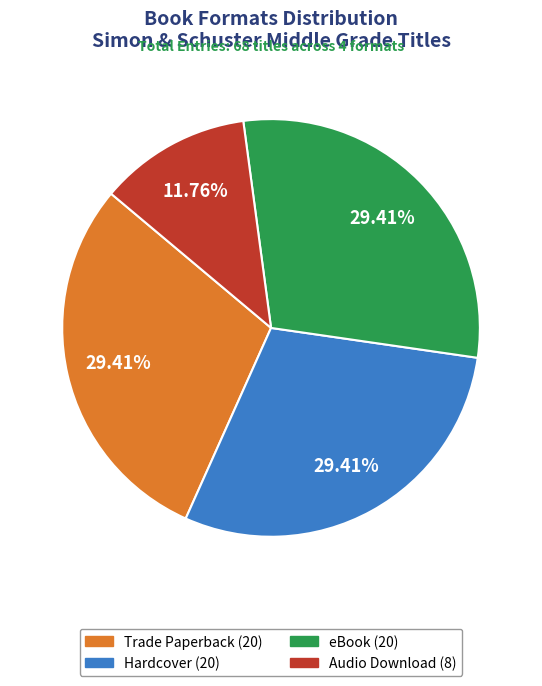

The Trade Paperback slice represents 29% of the pie. True or false?

True